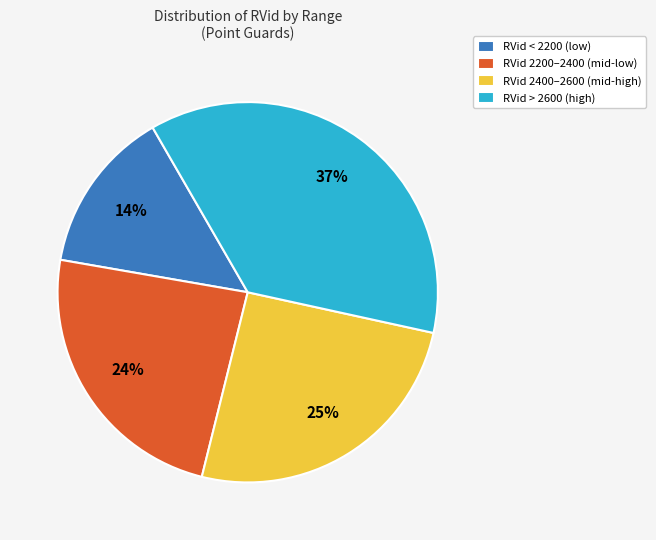

To the nearest percent, what percentage of the pie is RVid 2400–2600 (mid-high)?

25%